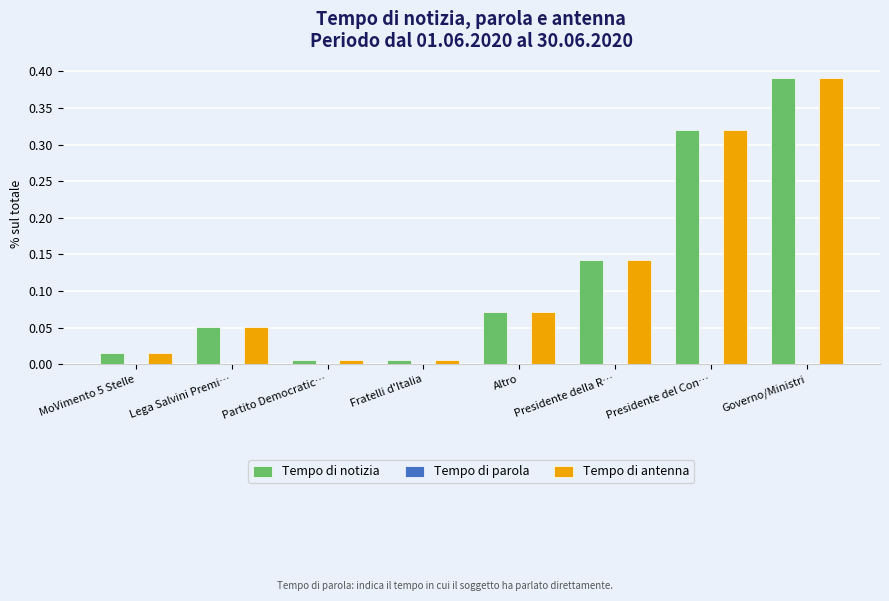

What is the sum of all Tempo di notizia values?

1.0